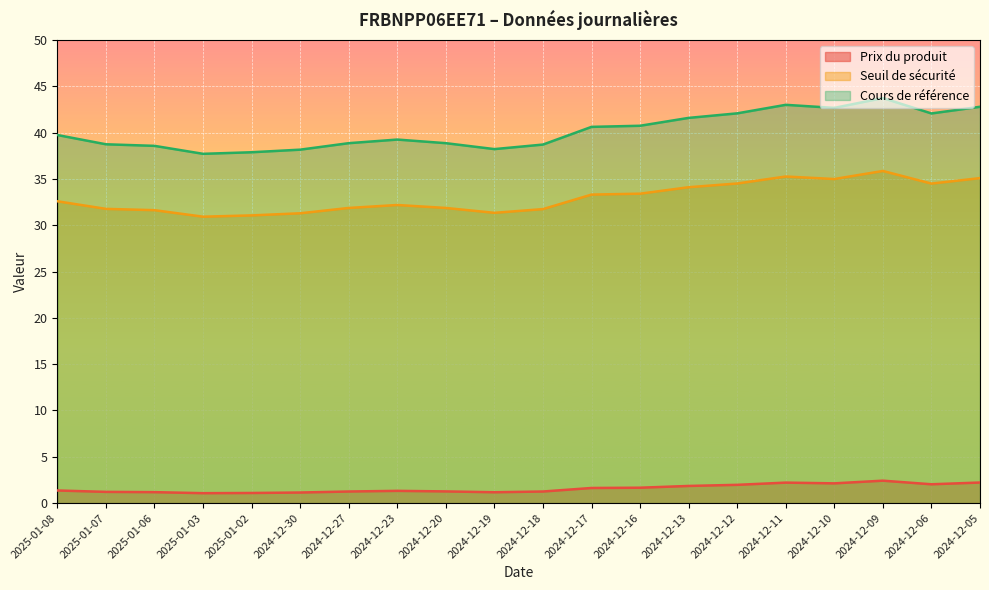

True or false: Cours de référence and Seuil de sécurité cross at least once.

False